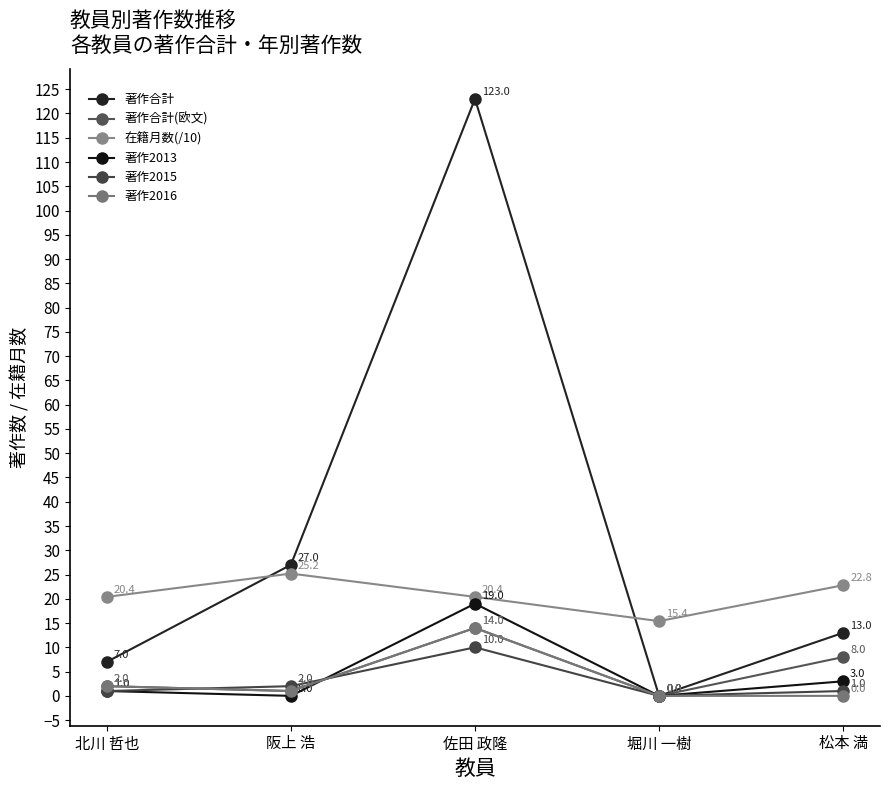

Is the value of 著作合計(欧文) at 松本 満 greater than the value of 著作2016 at 阪上 浩?

Yes